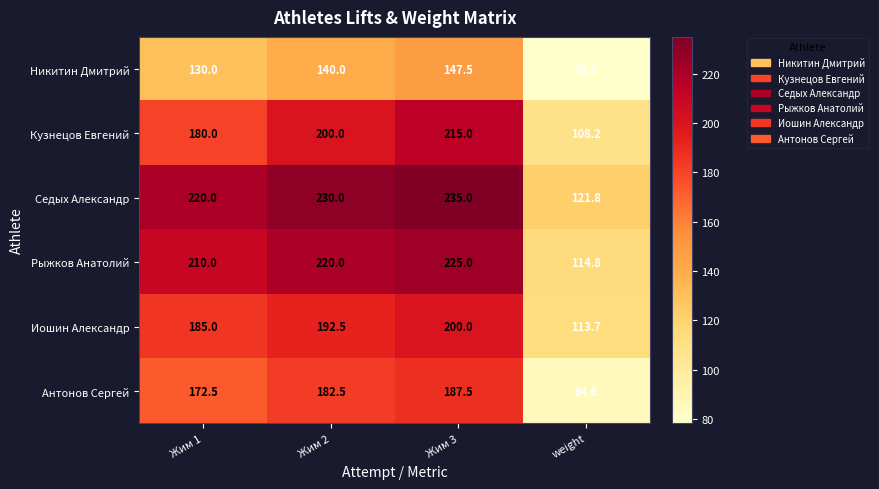

What is the sum of the Антонов Сергей values at weight and Жим 3?

272.1